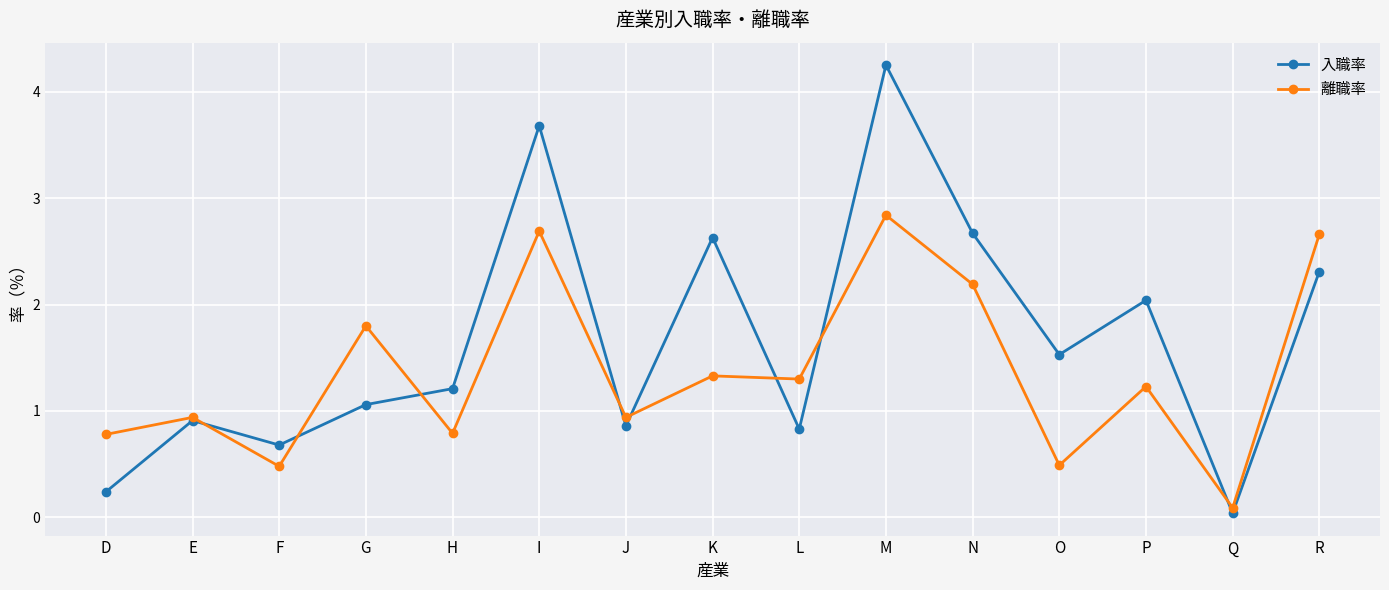

Where does the 離職率 series first go above 1?

G